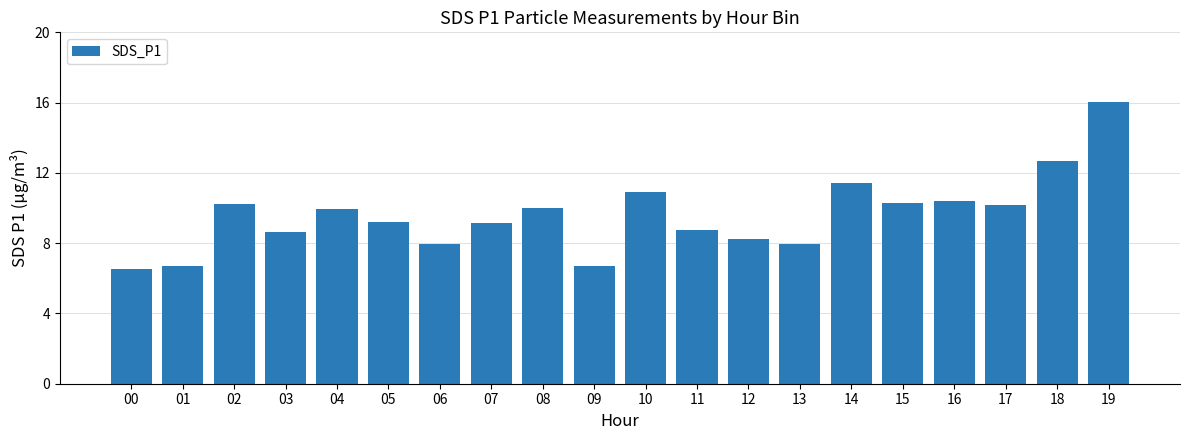

What is the value of the 19th bar from the left?

12.7